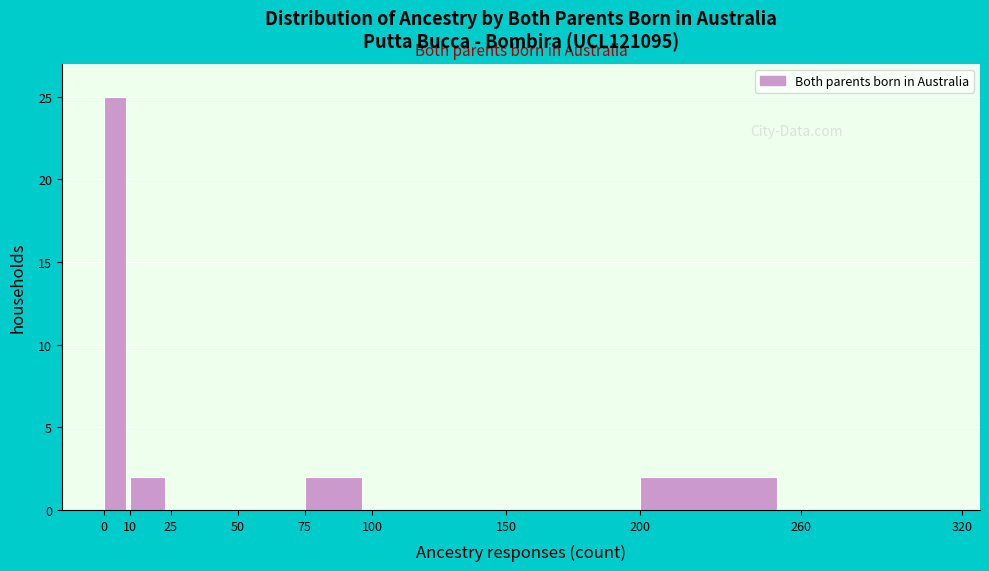

Reading left to right, what are all the values shown in this chart?

0=25	10=2	25=0	50=0	75=2	100=0	150=0	200=2	260=0